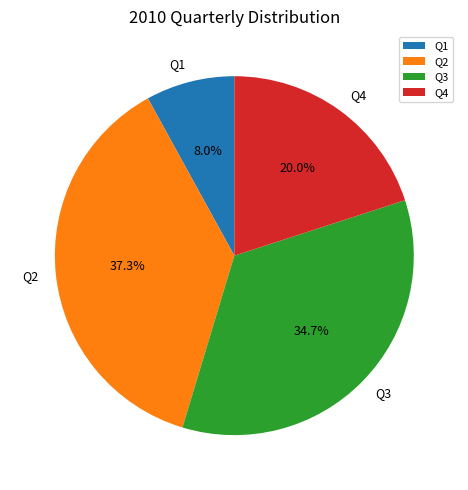

What is the largest slice in the pie chart?

Q2